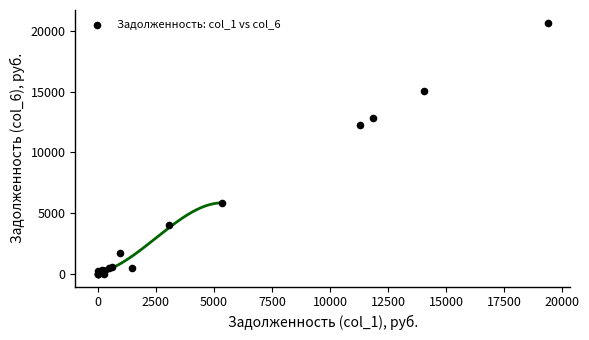

What Y value in the scatter plot is closest to 10334?

12222.8